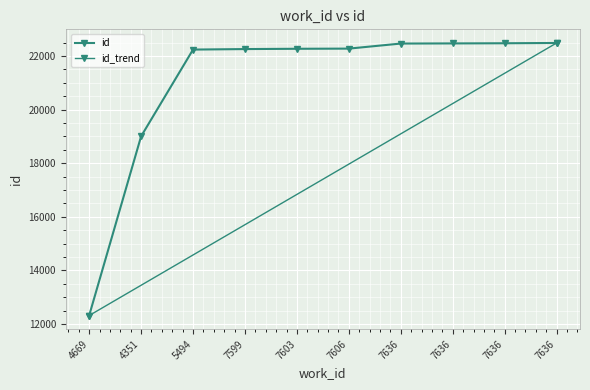

Rank the categories by value from highest to lowest.

7636, 7636, 7636, 7636, 7606, 7603, 7599, 5494, 4351, 4669